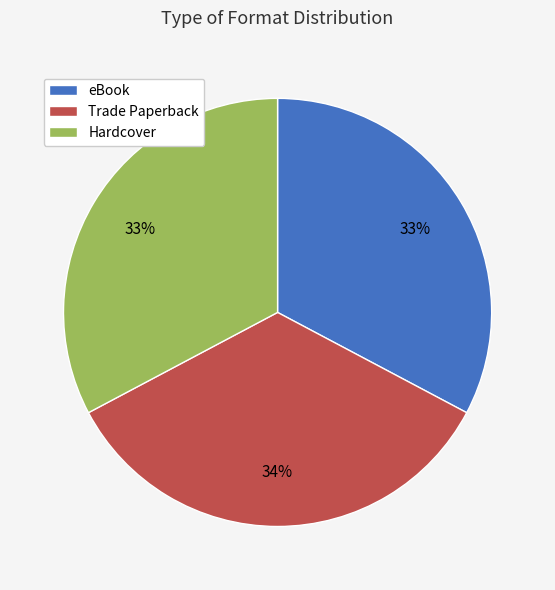

Which category has the biggest portion of the pie?

Trade Paperback